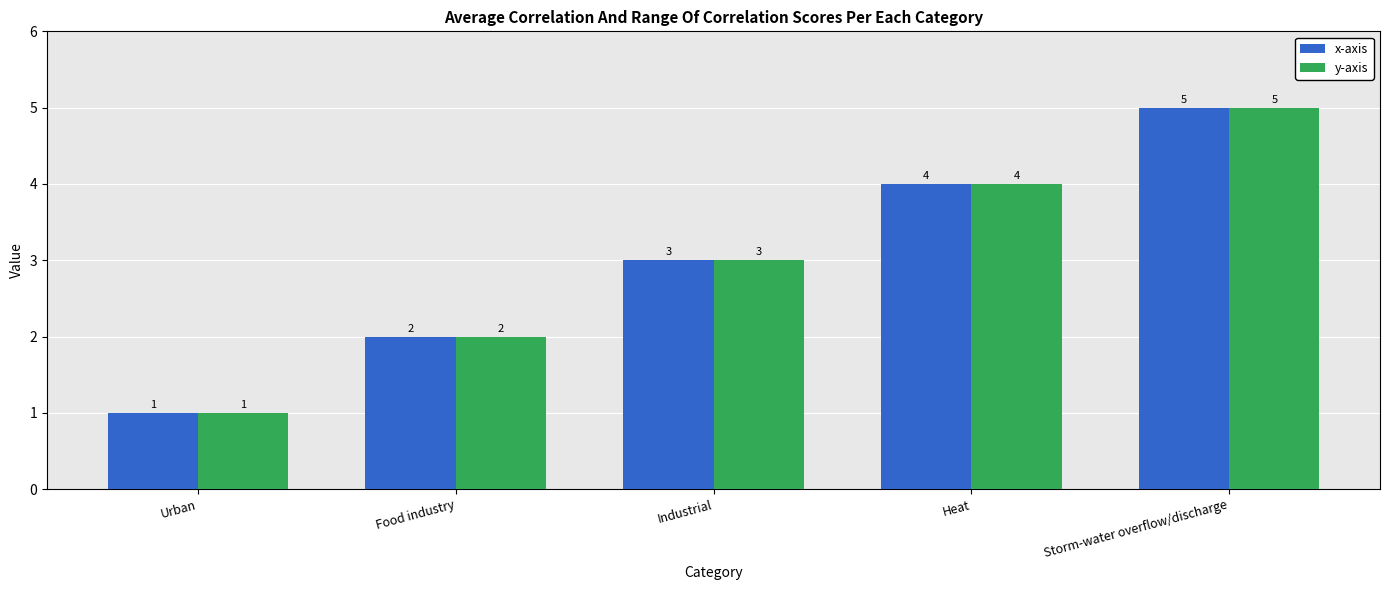

What is the value of the x-axis bar at the 2nd from the left?

2